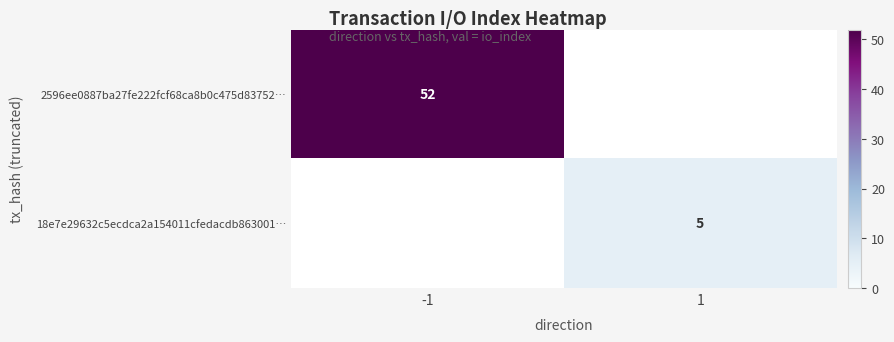

Is the value of 18e7e29632c5ecdca2a154011cfedacdb863001… at 1 greater than the value of 2596ee0887ba27fe222fcf68ca8b0c475d83752… at -1?

No